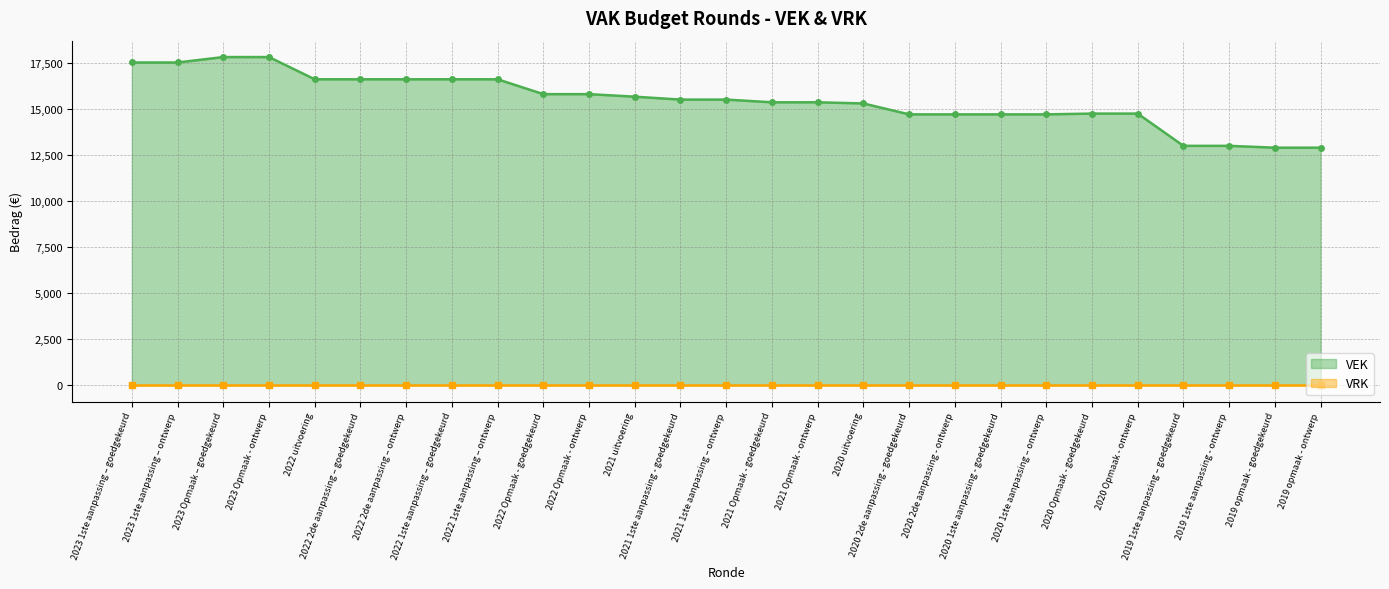

Reading left to right, transcribe all the data shown in this chart.

2023 1ste aanpassing – goedgekeurd=17550	2023 1ste aanpassing – ontwerp=17550	2023 Opmaak – goedgekeurd=17845	2023 Opmaak - ontwerp=17845	2022 uitvoering=16636	2022 2de aanpassing – goedgekeurd=16636	2022 2de aanpassing – ontwerp=16636	2022 1ste aanpassing – goedgekeurd=16636	2022 1ste aanpassing – ontwerp=16636	2022 Opmaak - goedgekeurd=15828	2022 Opmaak - ontwerp=15828	2021 uitvoering=15690	2021 1ste aanpassing - goedgekeurd=15532	2021 1ste aanpassing – ontwerp=15532	2021 Opmaak - goedgekeurd=15385	2021 Opmaak - ontwerp=15385	2020 uitvoering=15322	2020 2de aanpassing - goedgekeurd=14728	2020 2de aanpassing - ontwerp=14728	2020 1ste aanpassing - goedgekeurd=14728	2020 1ste aanpassing – ontwerp=14728	2020 Opmaak - goedgekeurd=14770	2020 Opmaak - ontwerp=14770	2019 1ste aanpassing – goedgekeurd=13016	2019 1ste aanpassing - ontwerp=13016	2019 opmaak - goedgekeurd=12916	2019 opmaak - ontwerp=12916